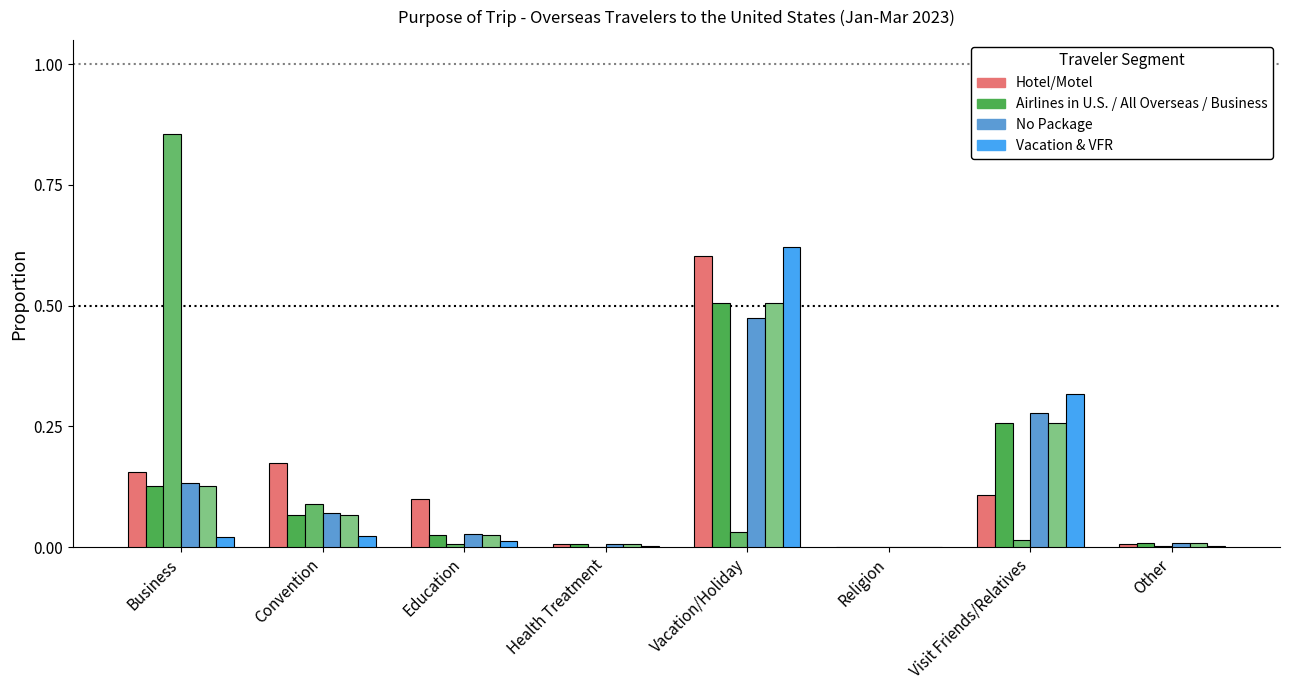

Reading right to left, extract all data points from this chart.

Hotel/Motel: 0.0	0.1	0.0	0.6	0.0	0.1	0.2	0.2
Airlines in U.S.: 0.0	0.3	0.0	0.5	0.0	0.0	0.1	0.1
Business (col_4): 0.0	0.0	0.0	0.0	0.0	0.0	0.1	0.9
No Package: 0.0	0.3	0.0	0.5	0.0	0.0	0.1	0.1
All Overseas: 0.0	0.3	0.0	0.5	0.0	0.0	0.1	0.1
Vacation & VFR: 0.0	0.3	0.0	0.6	0.0	0.0	0.0	0.0